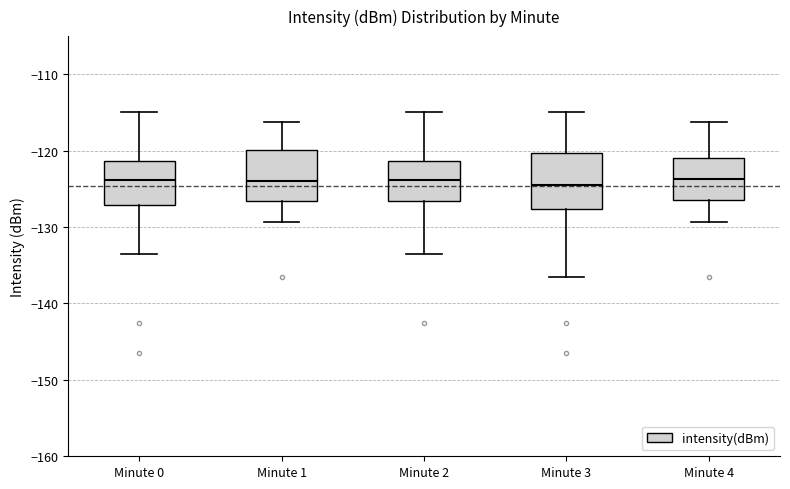

Where does the median line of the box for Minute 3 sit on the y-axis? The values are not printed on the chart, so give them approximately, as read against the axis.

-125